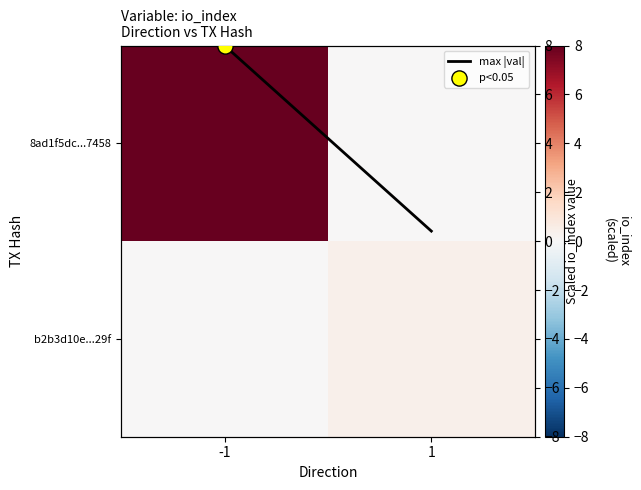

What is the sum of the b2b3d10e...29f values at 1 and -1?

0.4